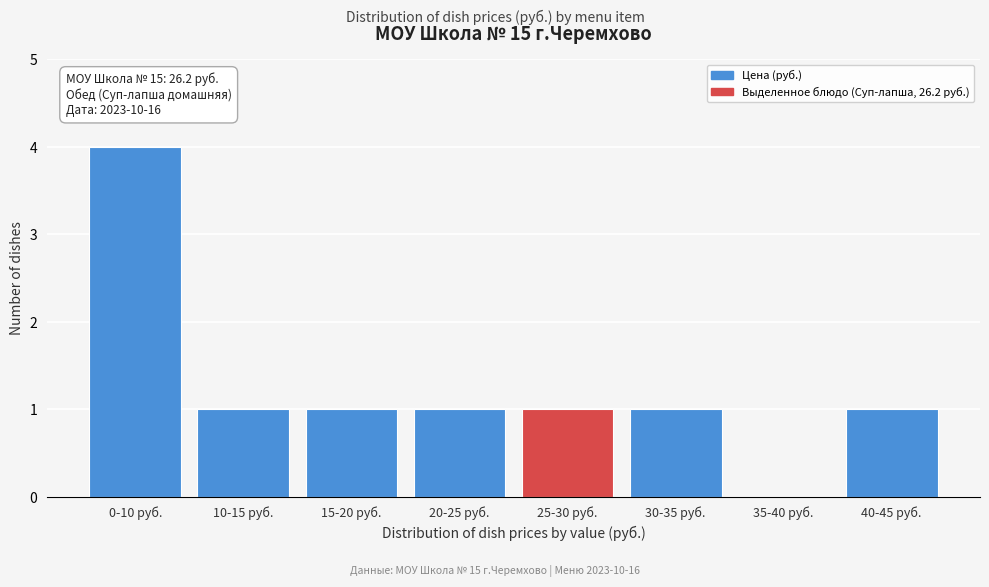

Reading right to left, list all the values displayed in this chart.

40-45 руб.=1	35-40 руб.=0	30-35 руб.=1	25-30 руб.=1	20-25 руб.=1	15-20 руб.=1	10-15 руб.=1	0-10 руб.=4